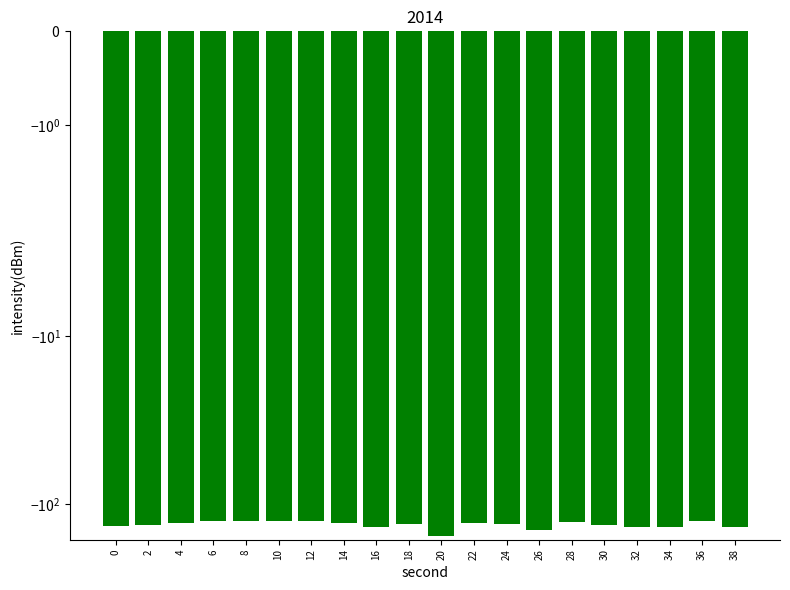

Reading left to right, what are all the values shown in this chart?

0=-135.0	2=-132.9	4=-129.4	6=-126.1	8=-126.7	10=-126.6	12=-126.1	14=-129.4	16=-135.9	18=-131.0	20=-155.0	22=-130.2	24=-130.4	26=-142.8	28=-127.8	30=-134.0	32=-137.0	34=-136.8	36=-125.8	38=-136.3